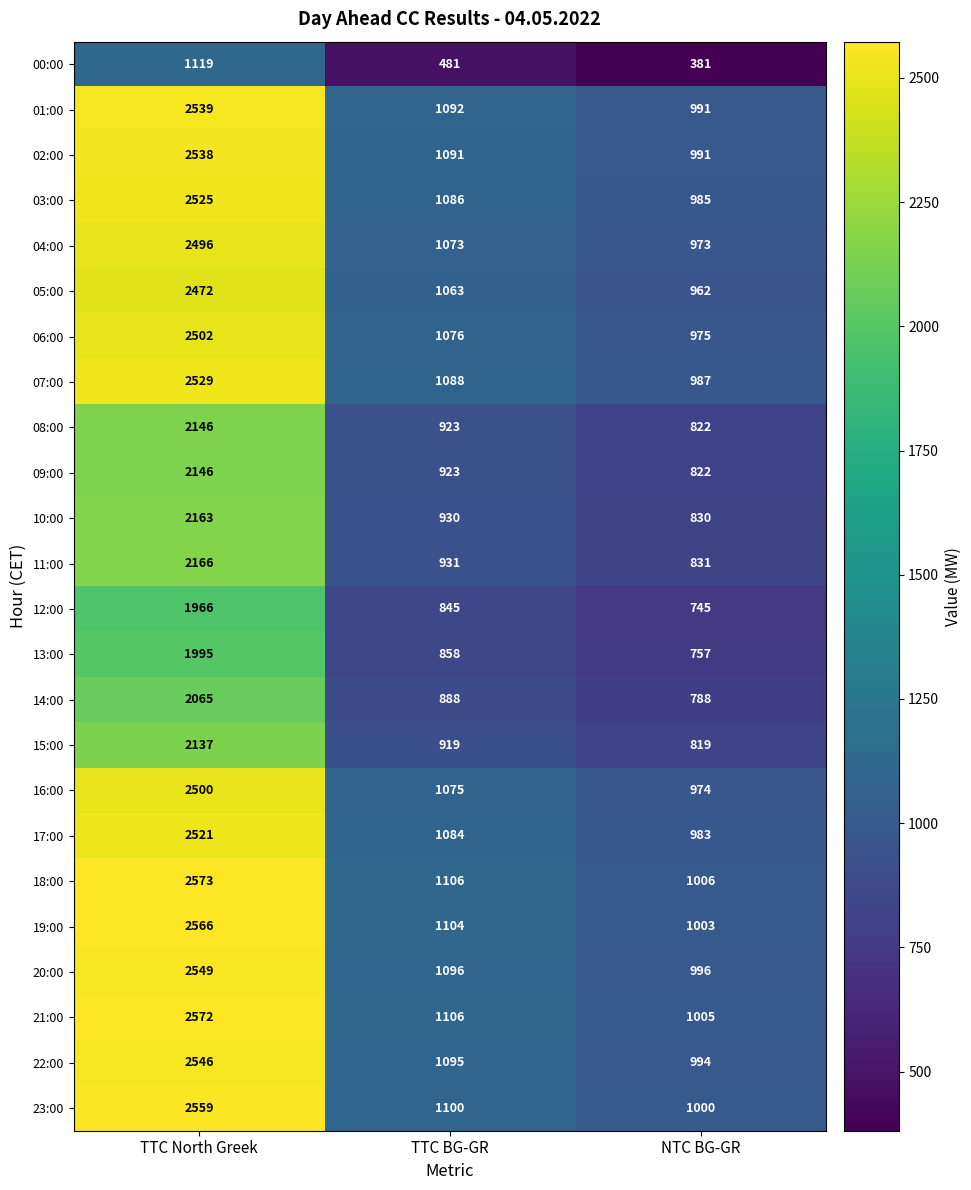

List the labels in order of 05:00 value, smallest first.

NTC BG-GR, TTC BG-GR, TTC North Greek